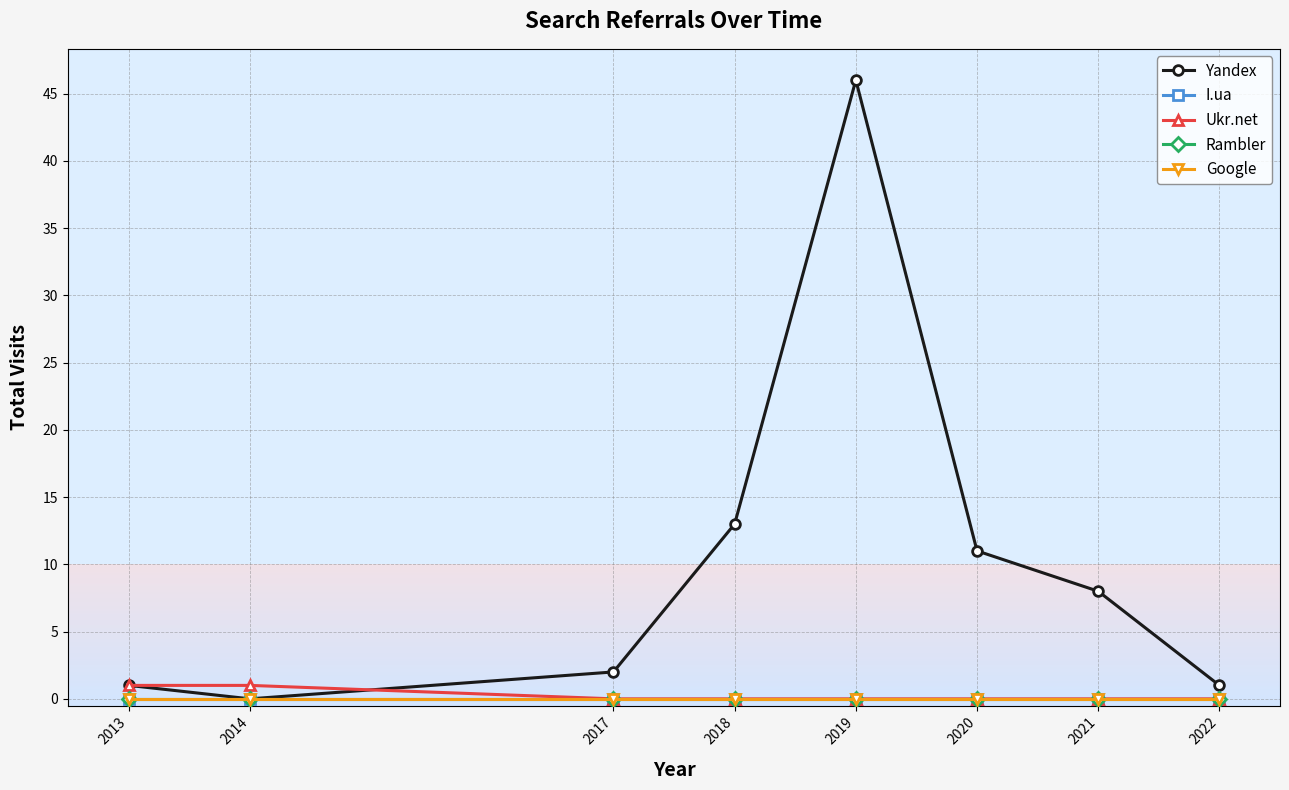

Does the chart display data point markers on the line(s)?

Yes